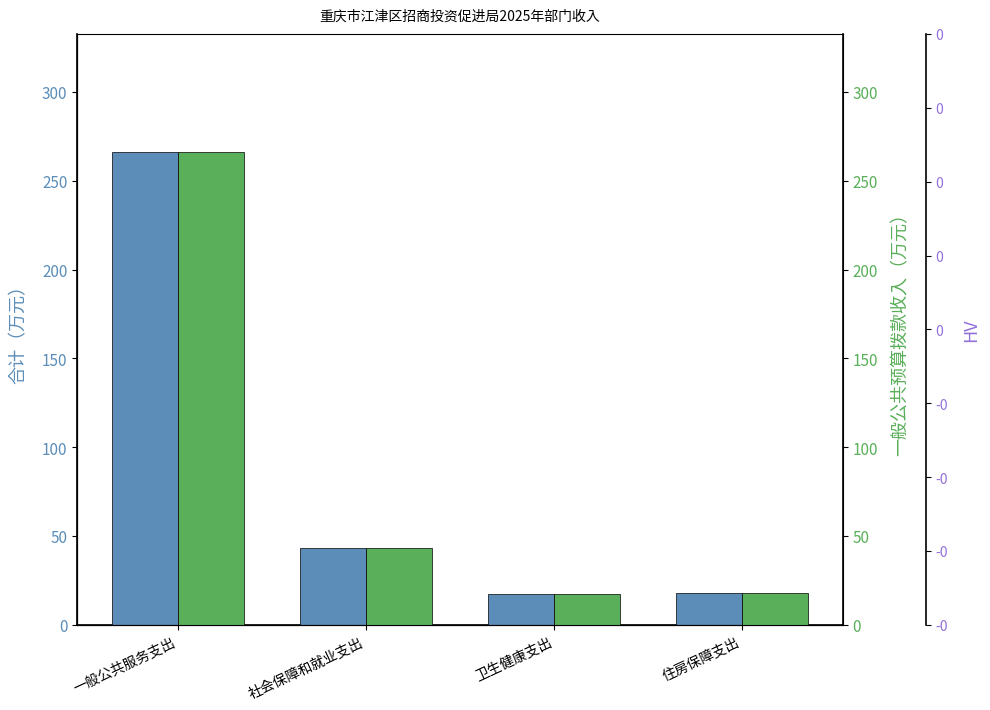

Does the chart contain any negative values?

No